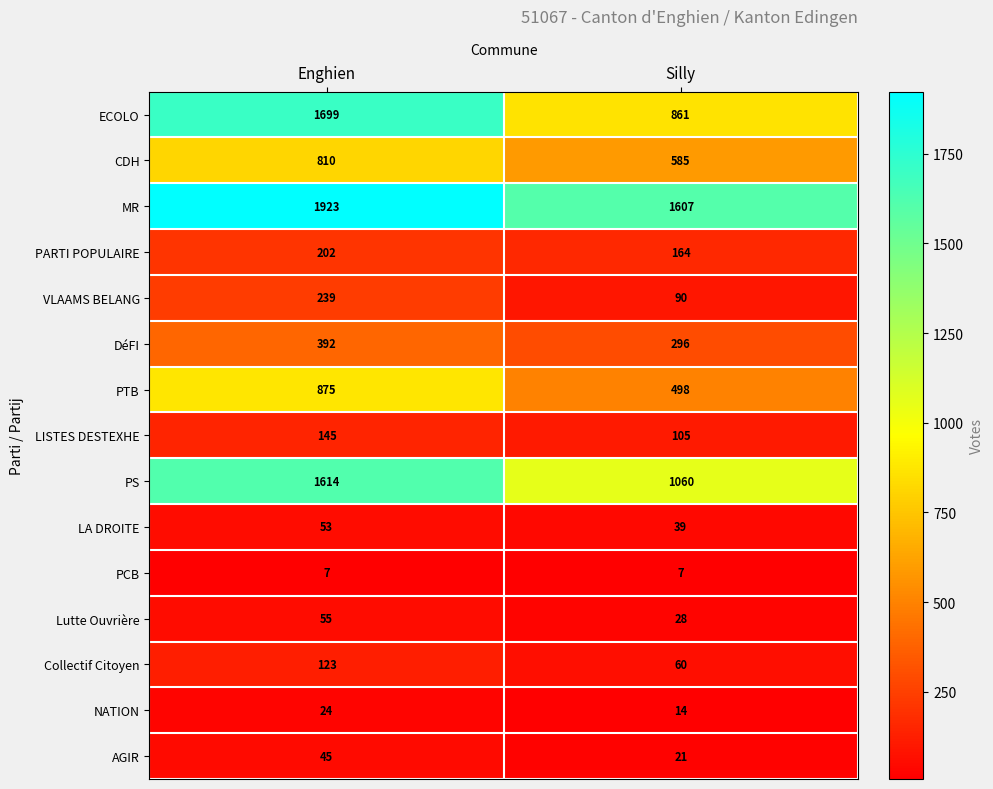

What is the smallest value displayed?

7